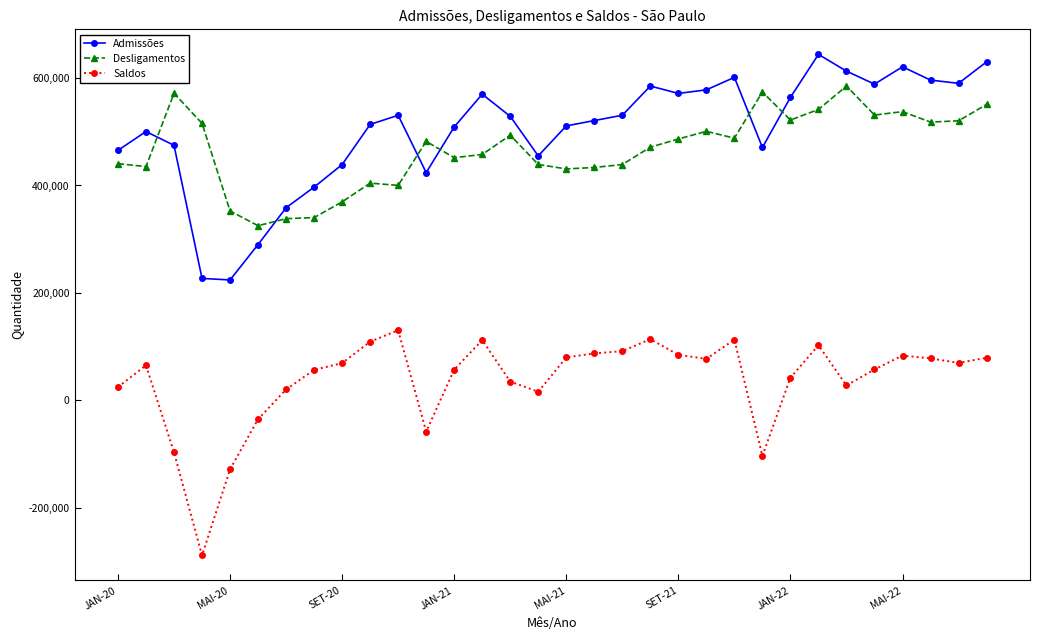

Is this an area chart (filled region under the line)?

No